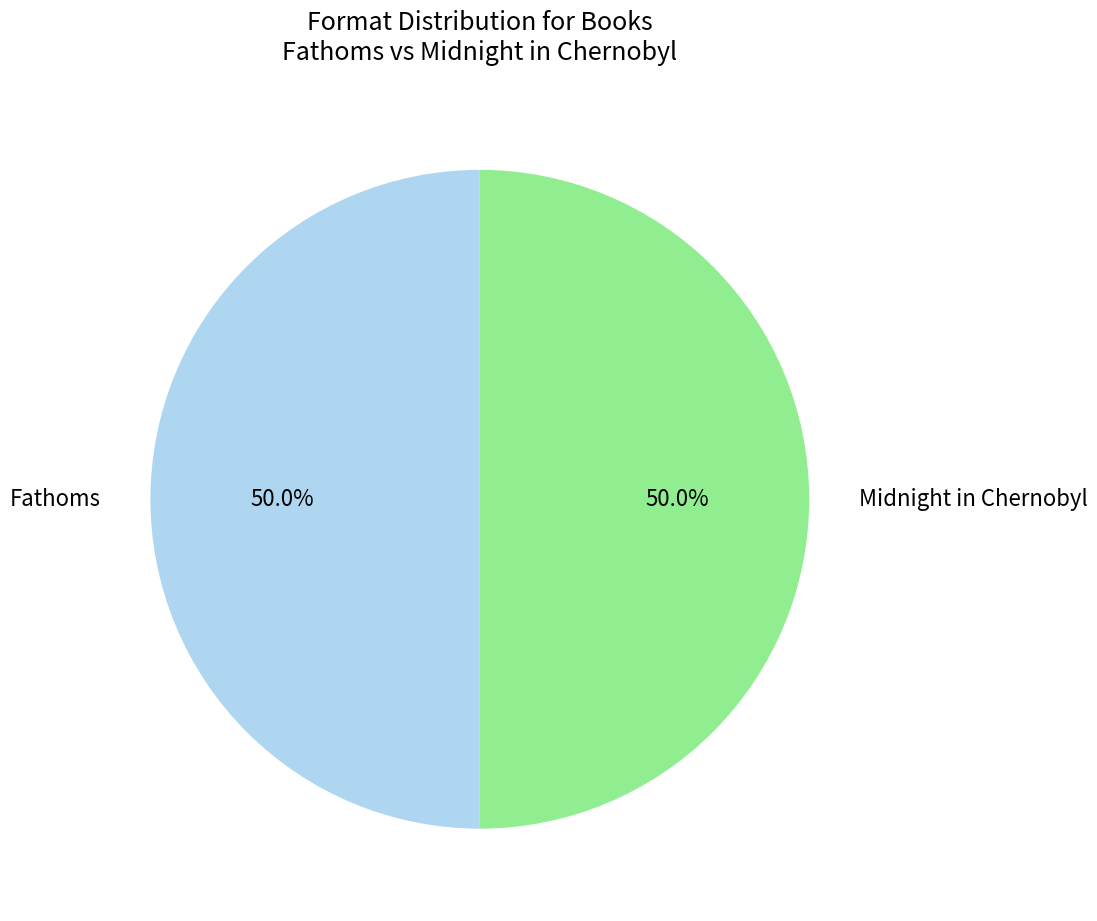

What percentage do Fathoms and Midnight in Chernobyl together represent?

100.0%